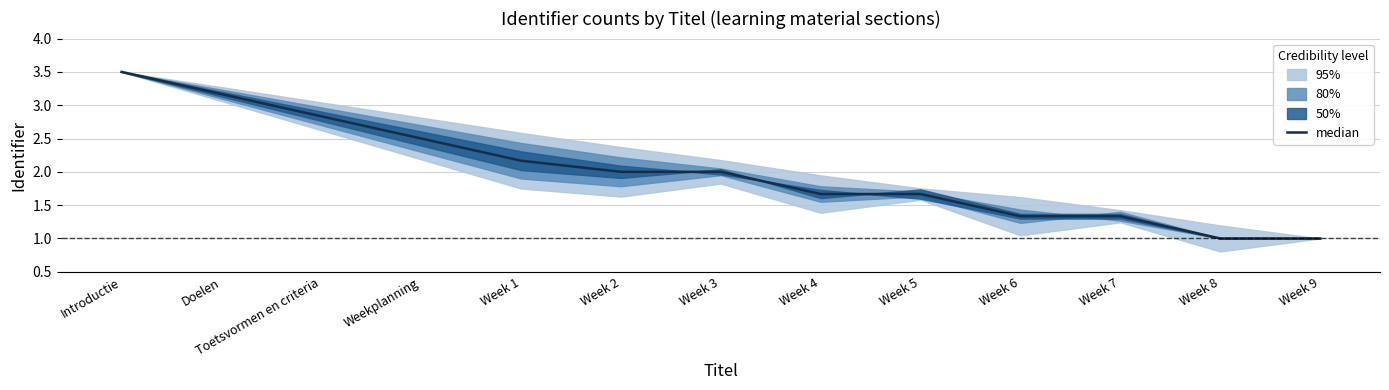

Where does the data first go above 2?

Introductie